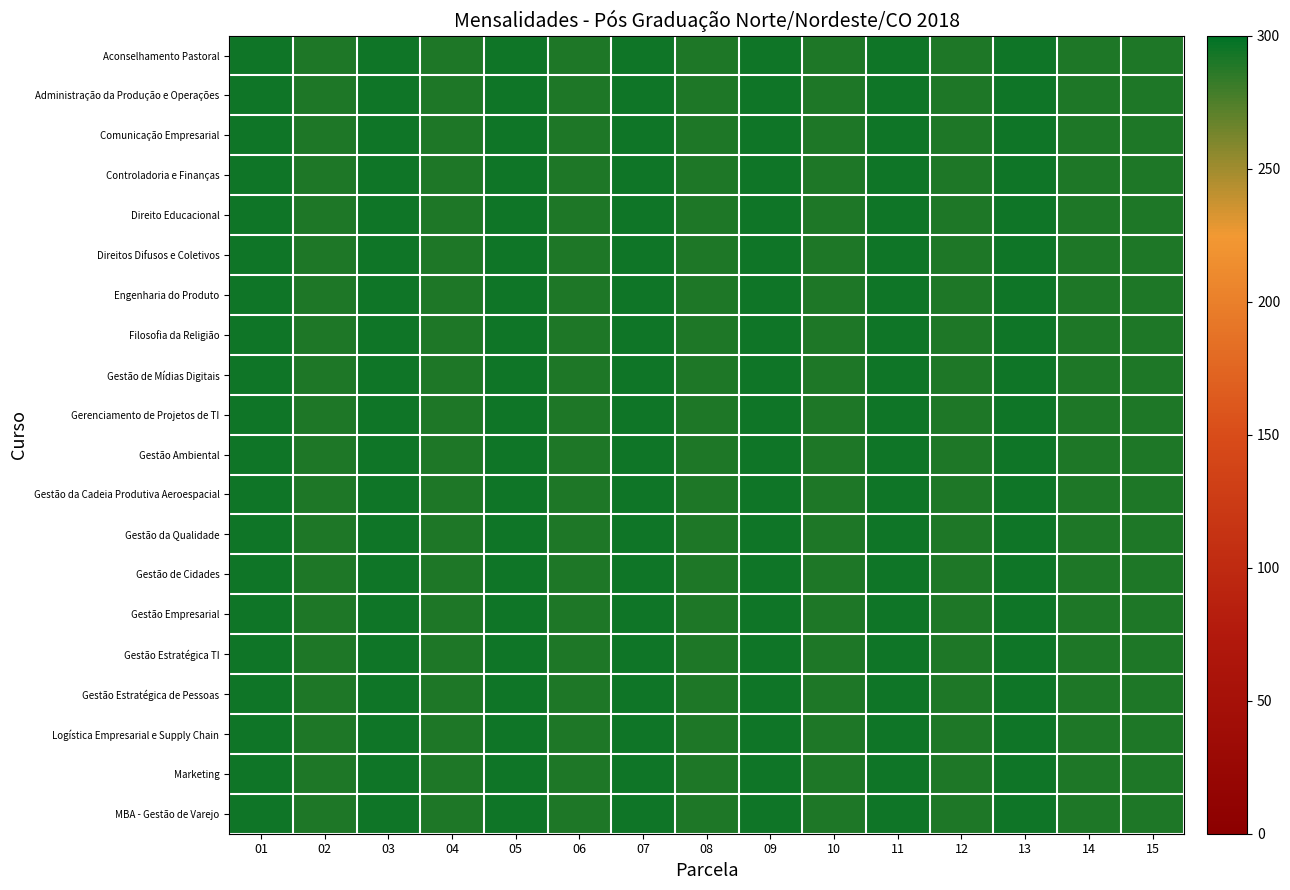

Reading left to right, extract all data points from this chart.

Aconselhamento Pastoral: 01=294.4	02=290.0	03=294.4	04=290.0	05=294.4	06=290.0	07=294.4	08=290.0	09=294.4	10=290.0	11=294.4	12=290.0	13=294.4	14=290.0	15=290.0
Administração da Produção e Operações: 01=294.4	02=290.0	03=294.4	04=290.0	05=294.4	06=290.0	07=294.4	08=290.0	09=294.4	10=290.0	11=294.4	12=290.0	13=294.4	14=290.0	15=290.0
Comunicação Empresarial: 01=294.4	02=290.0	03=294.4	04=290.0	05=294.4	06=290.0	07=294.4	08=290.0	09=294.4	10=290.0	11=294.4	12=290.0	13=294.4	14=290.0	15=290.0
Controladoria e Finanças: 01=294.4	02=290.0	03=294.4	04=290.0	05=294.4	06=290.0	07=294.4	08=290.0	09=294.4	10=290.0	11=294.4	12=290.0	13=294.4	14=290.0	15=290.0
Direito Educacional: 01=294.4	02=290.0	03=294.4	04=290.0	05=294.4	06=290.0	07=294.4	08=290.0	09=294.4	10=290.0	11=294.4	12=290.0	13=294.4	14=290.0	15=290.0
Direitos Difusos e Coletivos: 01=294.4	02=290.0	03=294.4	04=290.0	05=294.4	06=290.0	07=294.4	08=290.0	09=294.4	10=290.0	11=294.4	12=290.0	13=294.4	14=290.0	15=290.0
Engenharia do Produto: 01=294.4	02=290.0	03=294.4	04=290.0	05=294.4	06=290.0	07=294.4	08=290.0	09=294.4	10=290.0	11=294.4	12=290.0	13=294.4	14=290.0	15=290.0
Filosofia da Religião: 01=294.4	02=290.0	03=294.4	04=290.0	05=294.4	06=290.0	07=294.4	08=290.0	09=294.4	10=290.0	11=294.4	12=290.0	13=294.4	14=290.0	15=290.0
Gestão de Mídias Digitais: 01=294.4	02=290.0	03=294.4	04=290.0	05=294.4	06=290.0	07=294.4	08=290.0	09=294.4	10=290.0	11=294.4	12=290.0	13=294.4	14=290.0	15=290.0
Gerenciamento de Projetos de TI: 01=294.4	02=290.0	03=294.4	04=290.0	05=294.4	06=290.0	07=294.4	08=290.0	09=294.4	10=290.0	11=294.4	12=290.0	13=294.4	14=290.0	15=290.0
Gestão Ambiental: 01=294.4	02=290.0	03=294.4	04=290.0	05=294.4	06=290.0	07=294.4	08=290.0	09=294.4	10=290.0	11=294.4	12=290.0	13=294.4	14=290.0	15=290.0
Gestão da Cadeia Produtiva Aeroespacial: 01=294.4	02=290.0	03=294.4	04=290.0	05=294.4	06=290.0	07=294.4	08=290.0	09=294.4	10=290.0	11=294.4	12=290.0	13=294.4	14=290.0	15=290.0
Gestão da Qualidade: 01=294.4	02=290.0	03=294.4	04=290.0	05=294.4	06=290.0	07=294.4	08=290.0	09=294.4	10=290.0	11=294.4	12=290.0	13=294.4	14=290.0	15=290.0
Gestão de Cidades: 01=294.4	02=290.0	03=294.4	04=290.0	05=294.4	06=290.0	07=294.4	08=290.0	09=294.4	10=290.0	11=294.4	12=290.0	13=294.4	14=290.0	15=290.0
Gestão Empresarial: 01=294.4	02=290.0	03=294.4	04=290.0	05=294.4	06=290.0	07=294.4	08=290.0	09=294.4	10=290.0	11=294.4	12=290.0	13=294.4	14=290.0	15=290.0
Gestão Estratégica TI: 01=294.4	02=290.0	03=294.4	04=290.0	05=294.4	06=290.0	07=294.4	08=290.0	09=294.4	10=290.0	11=294.4	12=290.0	13=294.4	14=290.0	15=290.0
Gestão Estratégica de Pessoas: 01=294.4	02=290.0	03=294.4	04=290.0	05=294.4	06=290.0	07=294.4	08=290.0	09=294.4	10=290.0	11=294.4	12=290.0	13=294.4	14=290.0	15=290.0
Logística Empresarial e Supply Chain: 01=294.4	02=290.0	03=294.4	04=290.0	05=294.4	06=290.0	07=294.4	08=290.0	09=294.4	10=290.0	11=294.4	12=290.0	13=294.4	14=290.0	15=290.0
Marketing: 01=294.4	02=290.0	03=294.4	04=290.0	05=294.4	06=290.0	07=294.4	08=290.0	09=294.4	10=290.0	11=294.4	12=290.0	13=294.4	14=290.0	15=290.0
MBA - Gestão de Varejo: 01=294.4	02=290.0	03=294.4	04=290.0	05=294.4	06=290.0	07=294.4	08=290.0	09=294.4	10=290.0	11=294.4	12=290.0	13=294.4	14=290.0	15=290.0